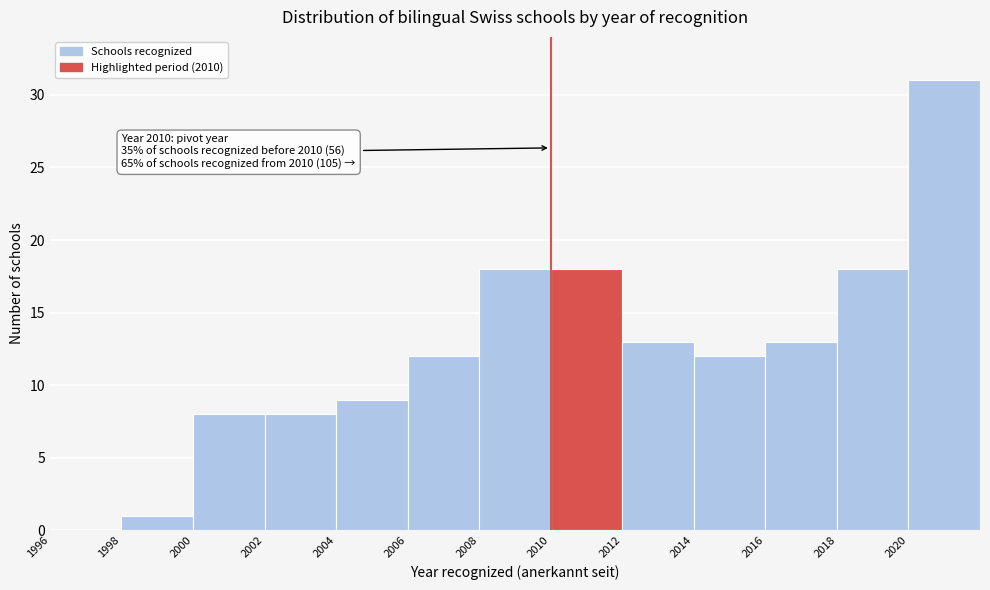

Over which range of the x-axis is the bar tallest?

2020 to 2022